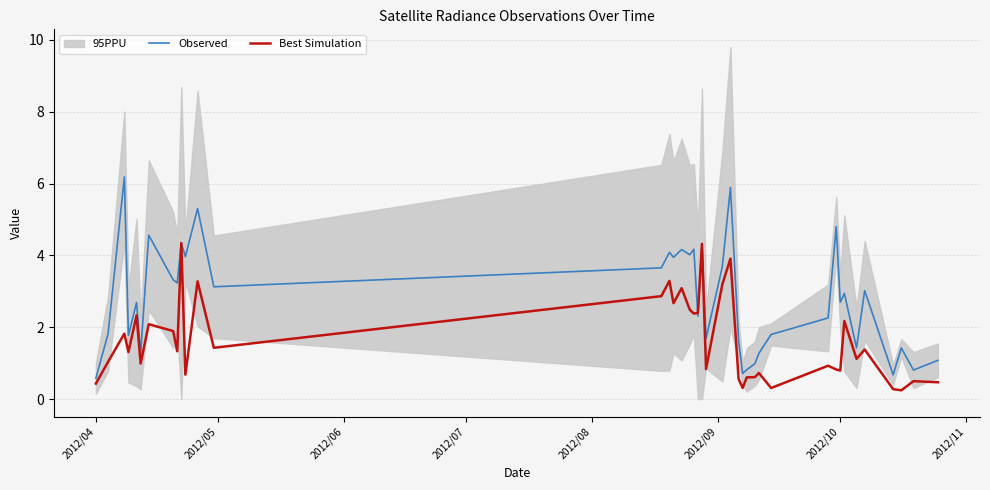

What is the maximum value for Best Simulation?

4.3